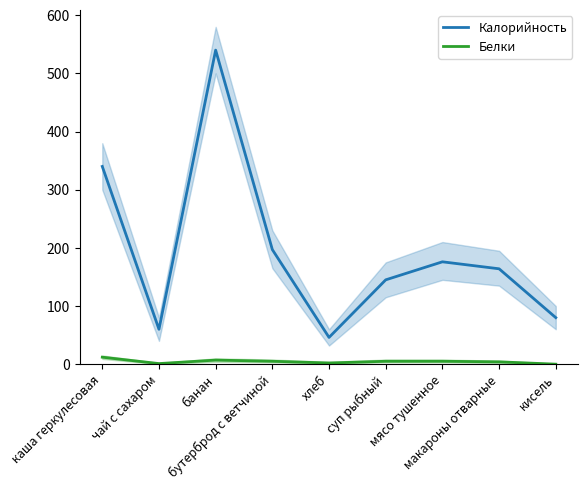

What is the sum of the Белки values at мясо тушенное and кисель?

5